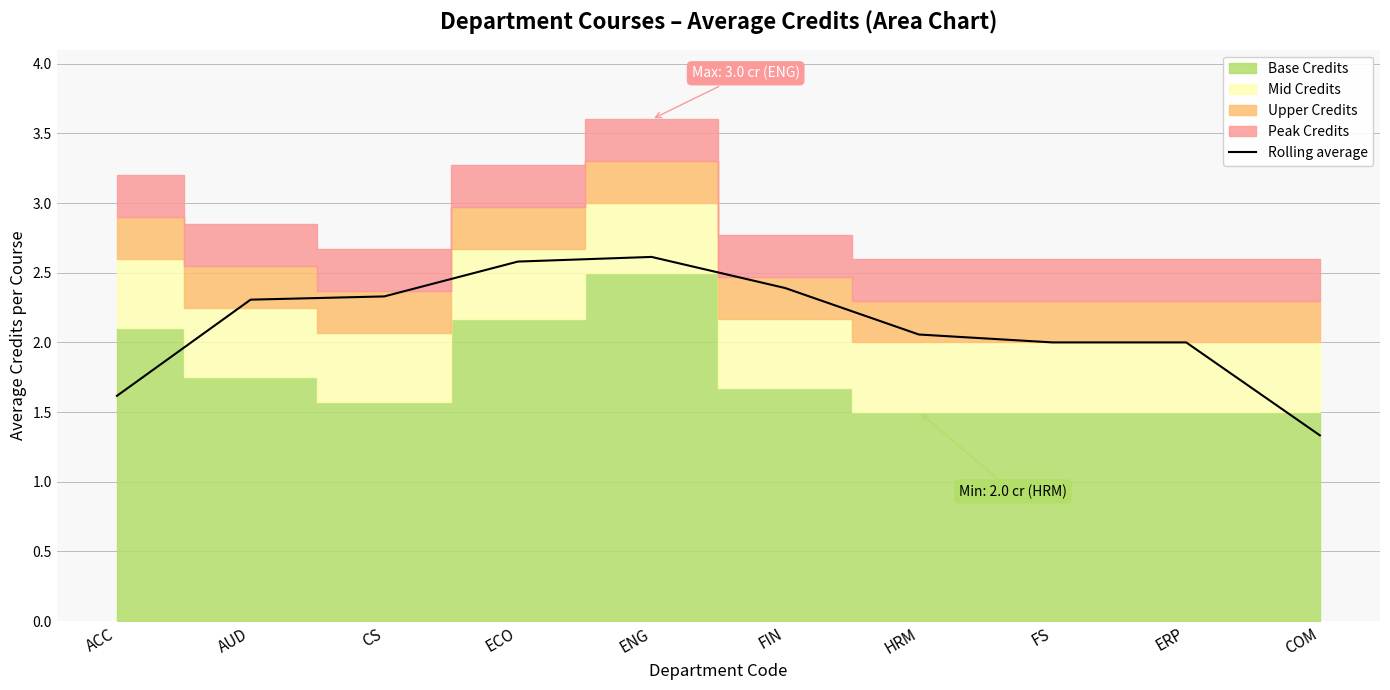

Count the number of values greater than 2.

6